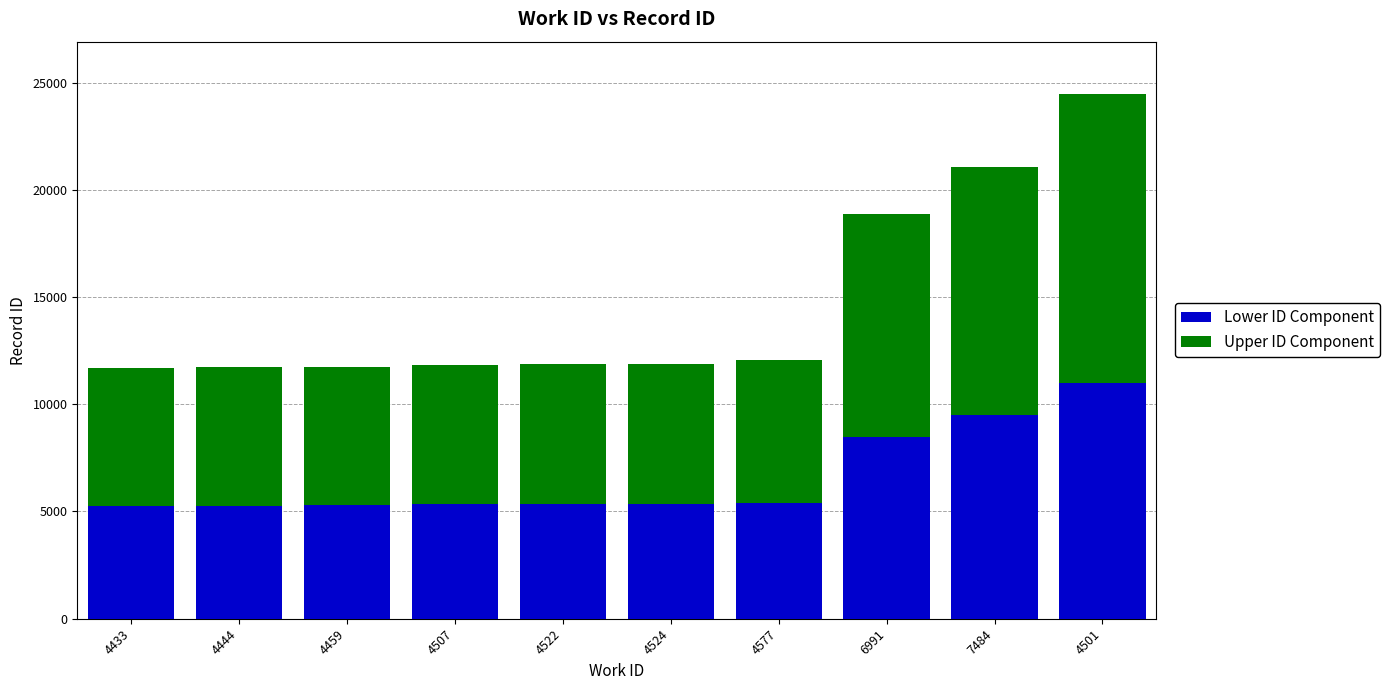

At which category is the sum across all series the highest?

4501